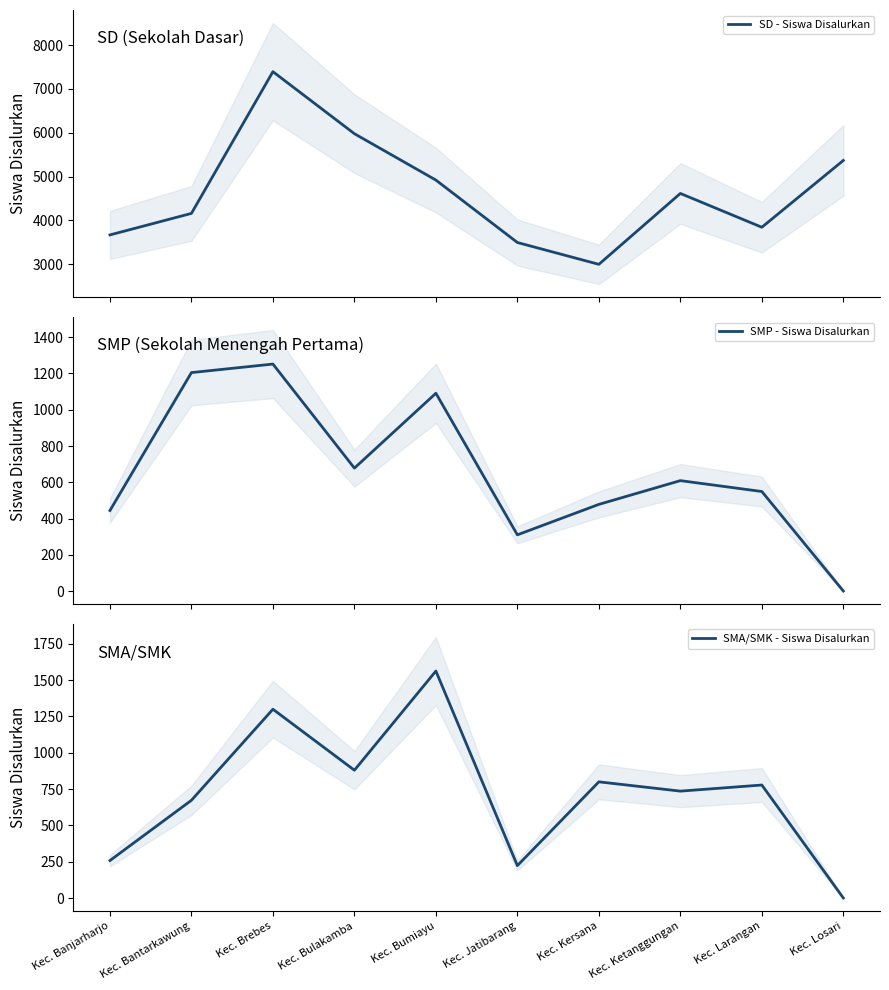

How many distinct data groups are displayed?

3